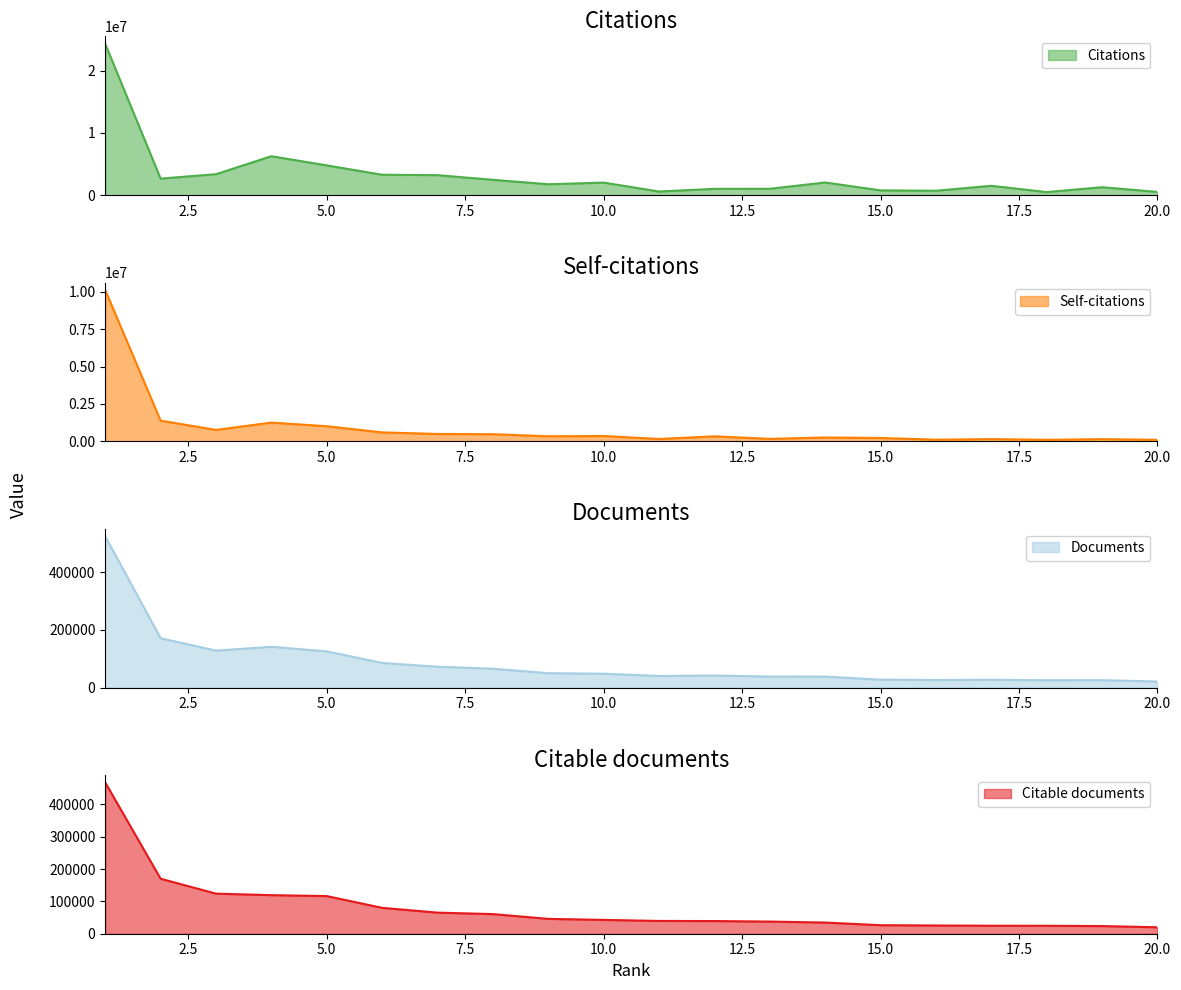

What is the smallest value displayed?

19965